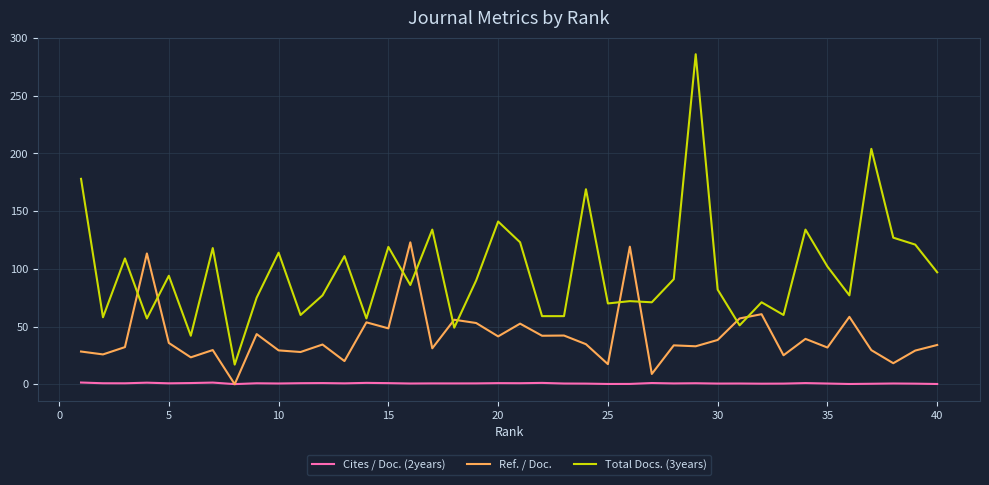

Which series has the largest range (max minus min)?

Total Docs. (3years)